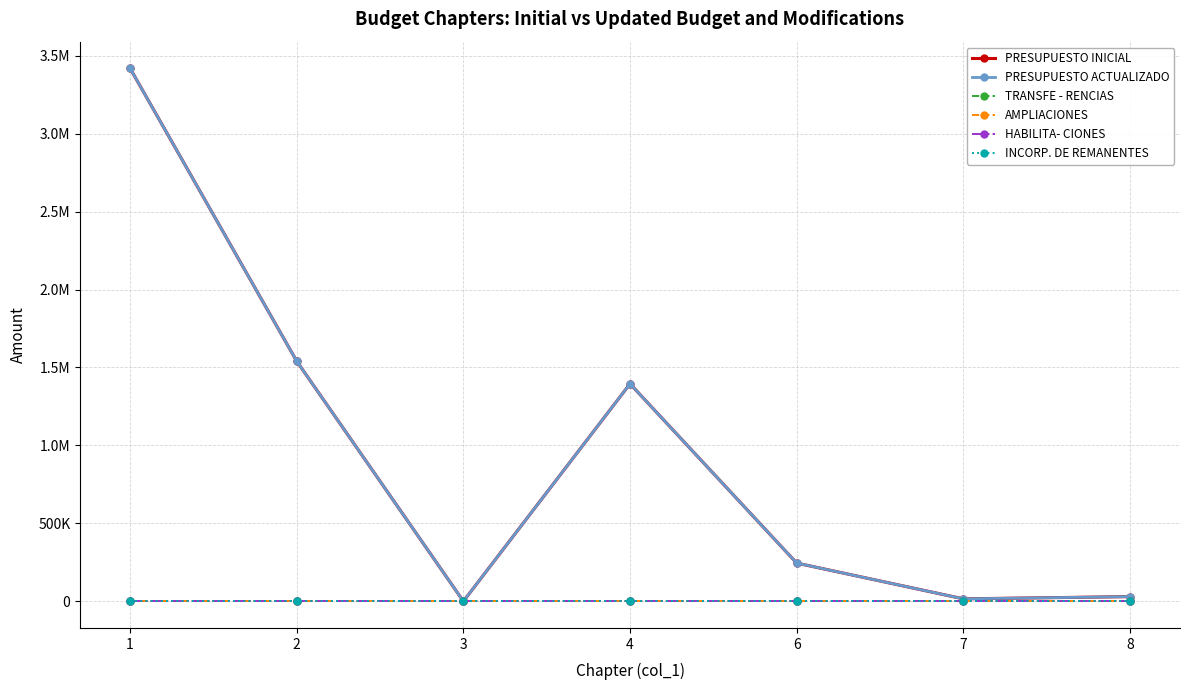

True or false: PRESUPUESTO INICIAL and AMPLIACIONES cross at least once.

False